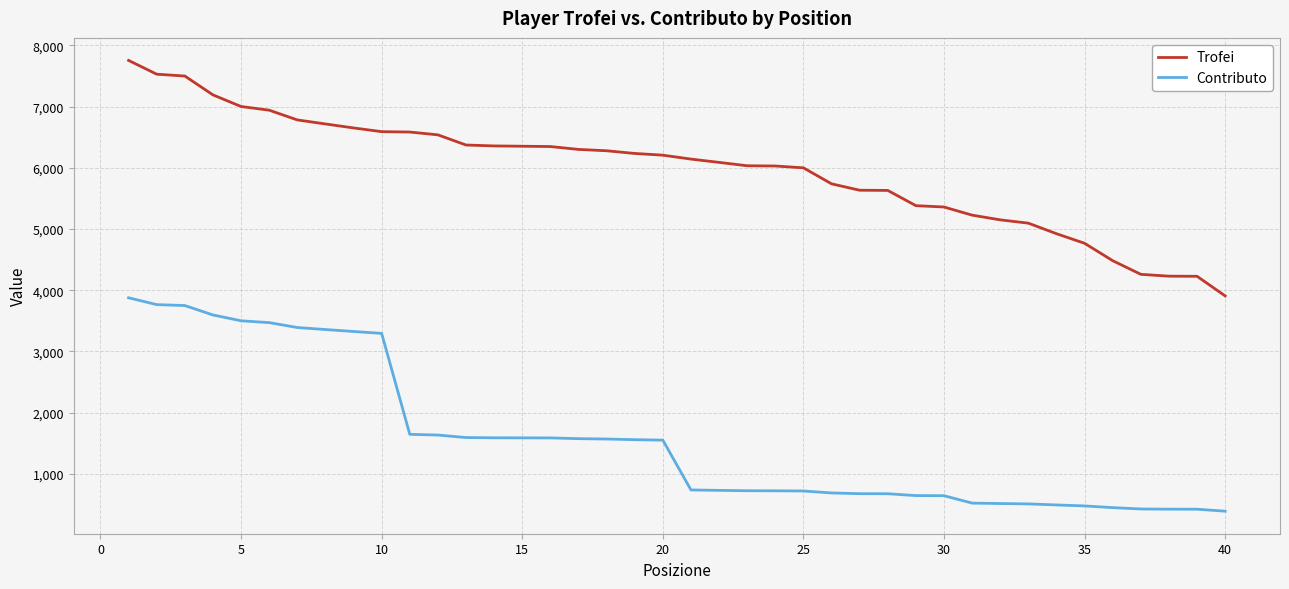

What is the greatest value displayed?

7755